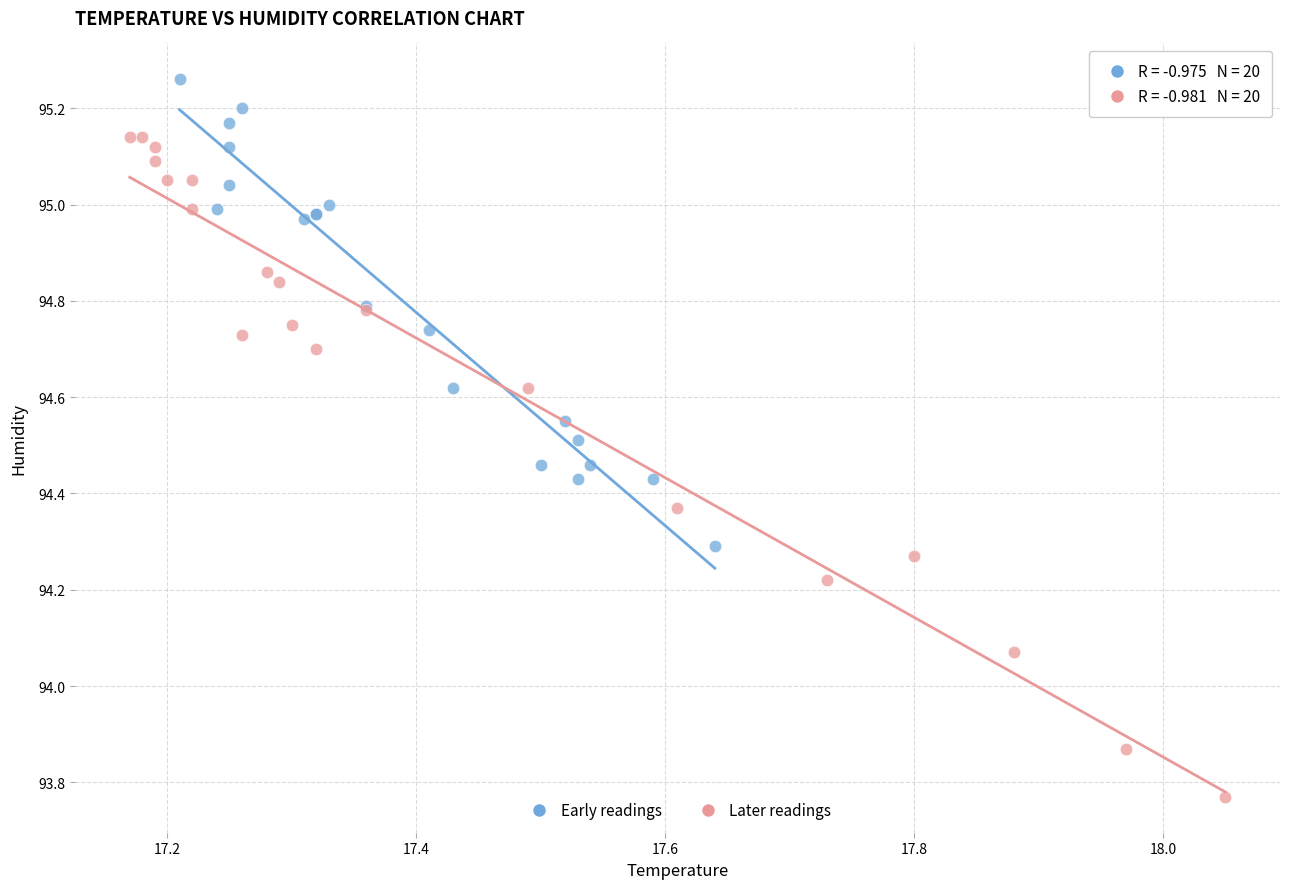

Which series has the widest spread of Y values?

Later readings